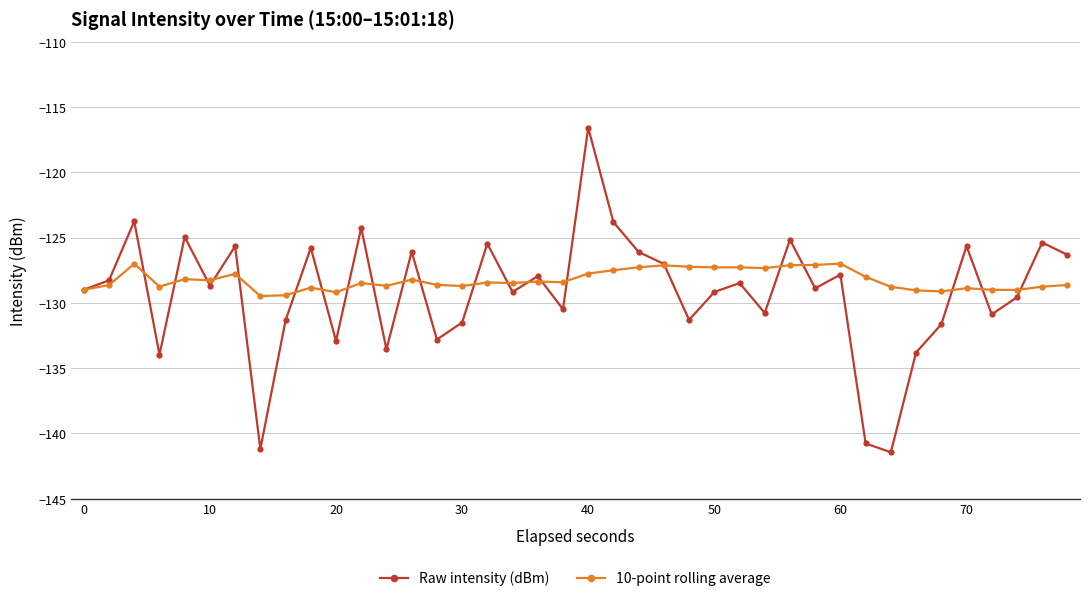

True or false: Raw intensity (dBm) has more than 0 points higher than both neighbors.

True